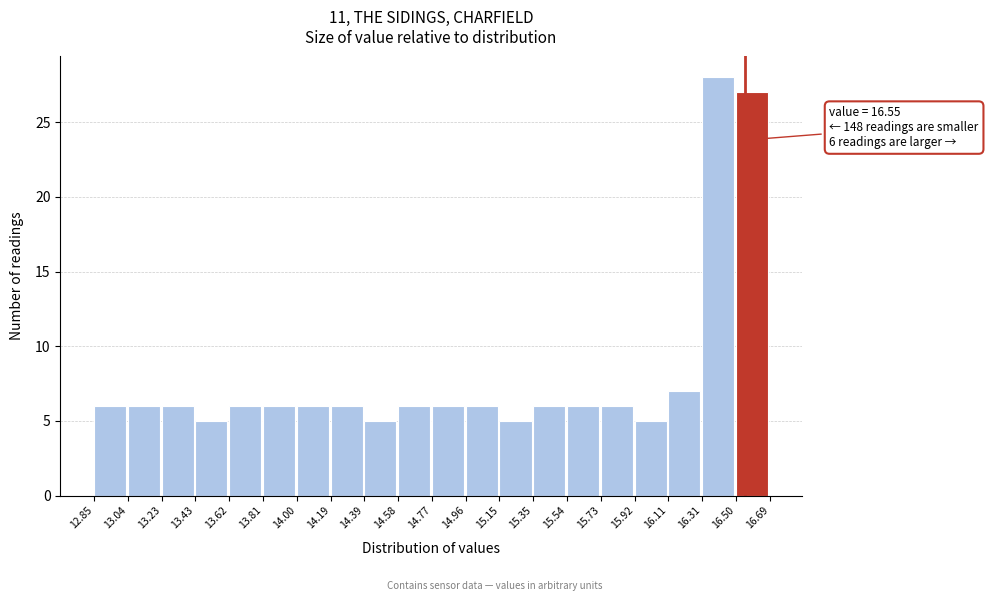

Over which range of the x-axis is the bar tallest?

16.31 to 16.50